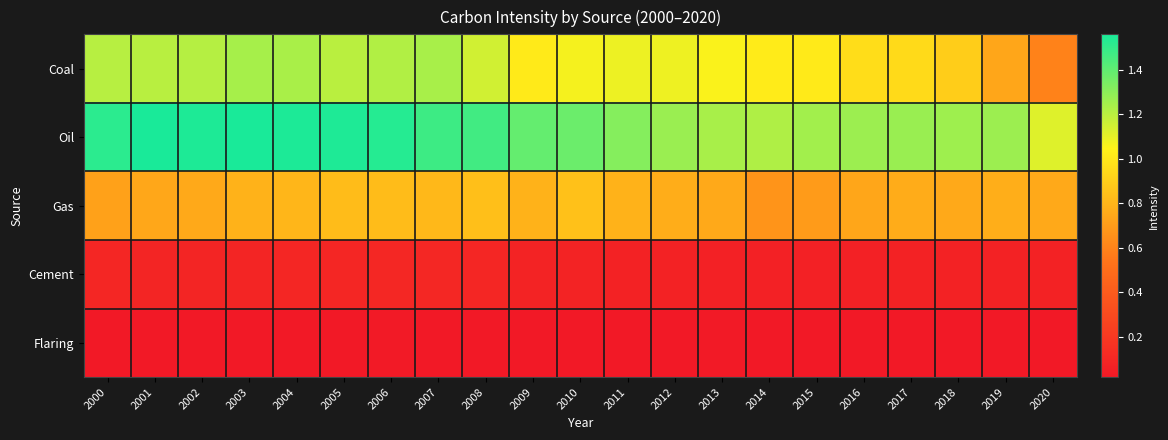

How many data points does each series have?

21